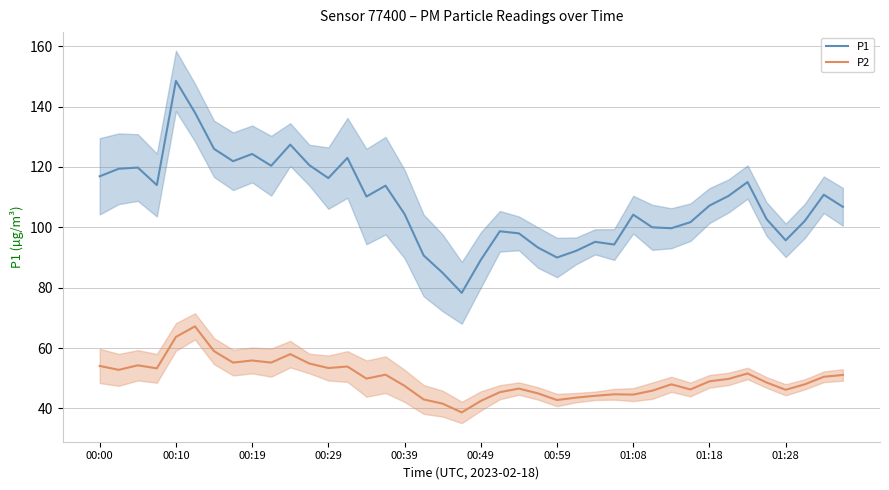

At which label does P1 reach its peak?

00:10